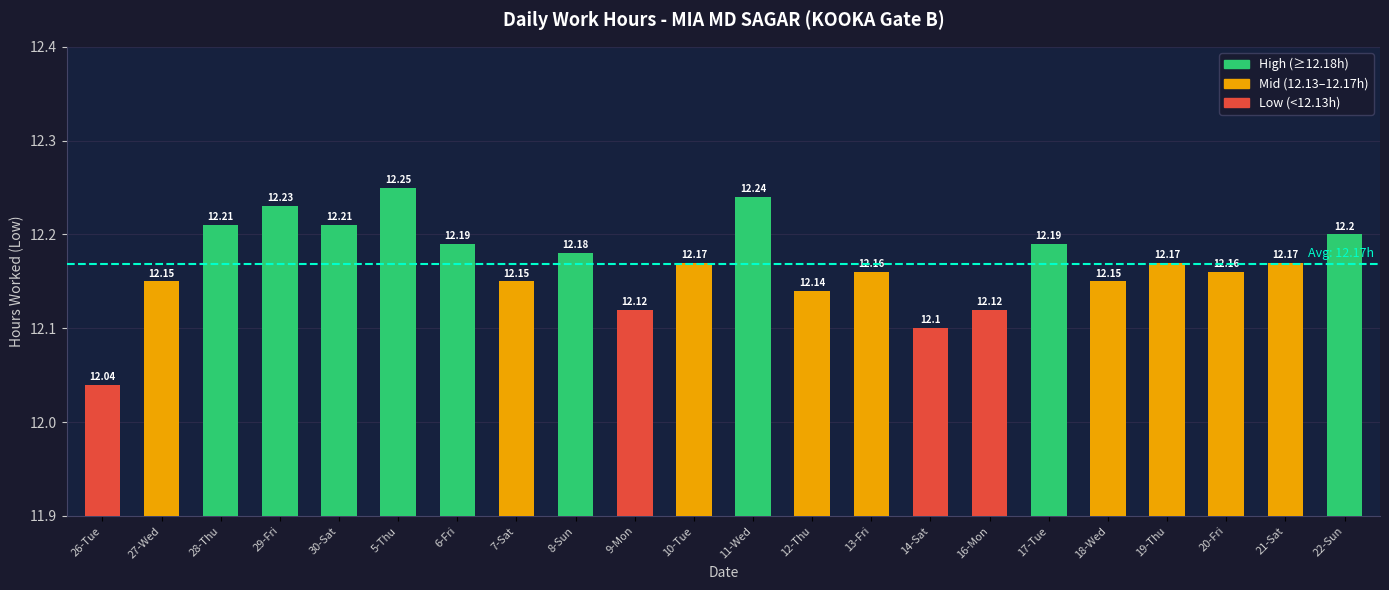

What is the label of the 6th bar from the right?

17-Tue